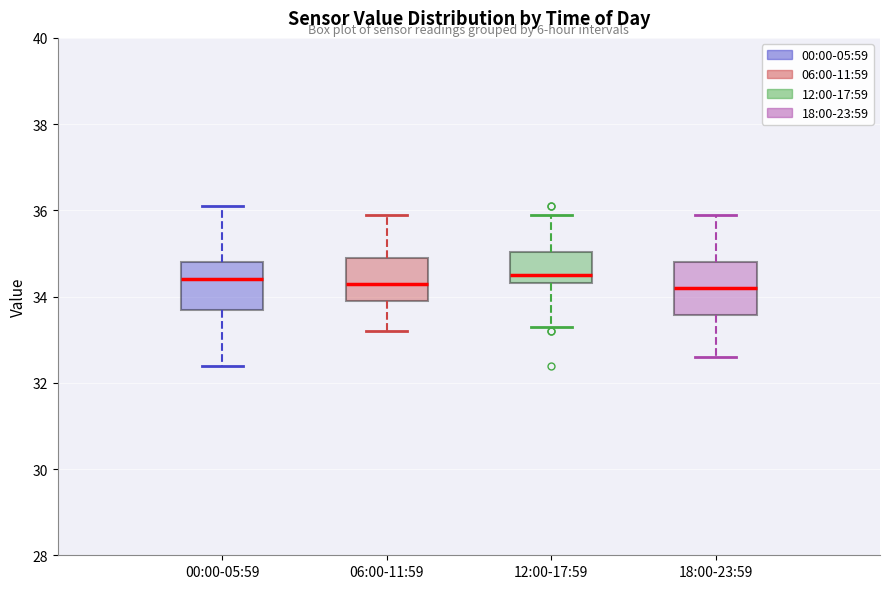

Reading left to right, read every box against the y-axis: the position of its median line, the range the box covers, and the ends of its whiskers. The values are not printed on the chart, so give them approximately, as read against the axis.

00:00-05:59: median 34.4, box 33.8 to 34.8, whiskers 32.4 to 36.2
06:00-11:59: median 34.4, box 34.0 to 35.0, whiskers 33.2 to 36.0
12:00-17:59: median 34.6, box 34.4 to 35.0, whiskers 33.4 to 36.0
18:00-23:59: median 34.2, box 33.6 to 34.8, whiskers 32.6 to 36.0